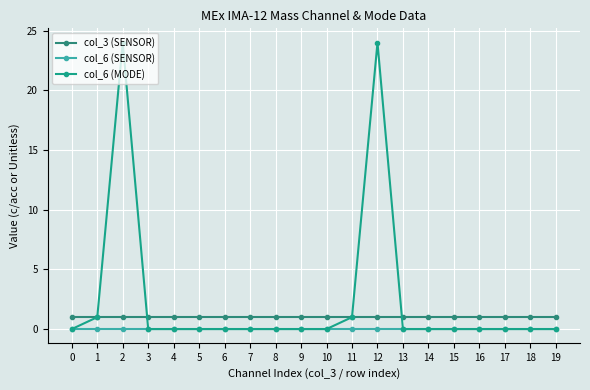

The value of col_6 (MODE) at 12 is 33. True or false?

False